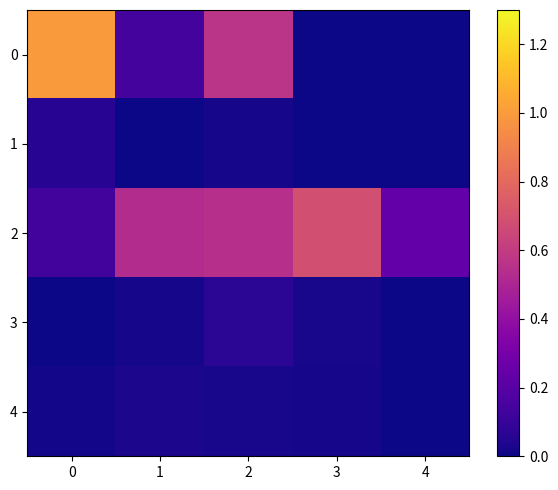

Count the number of data series in this chart.

5